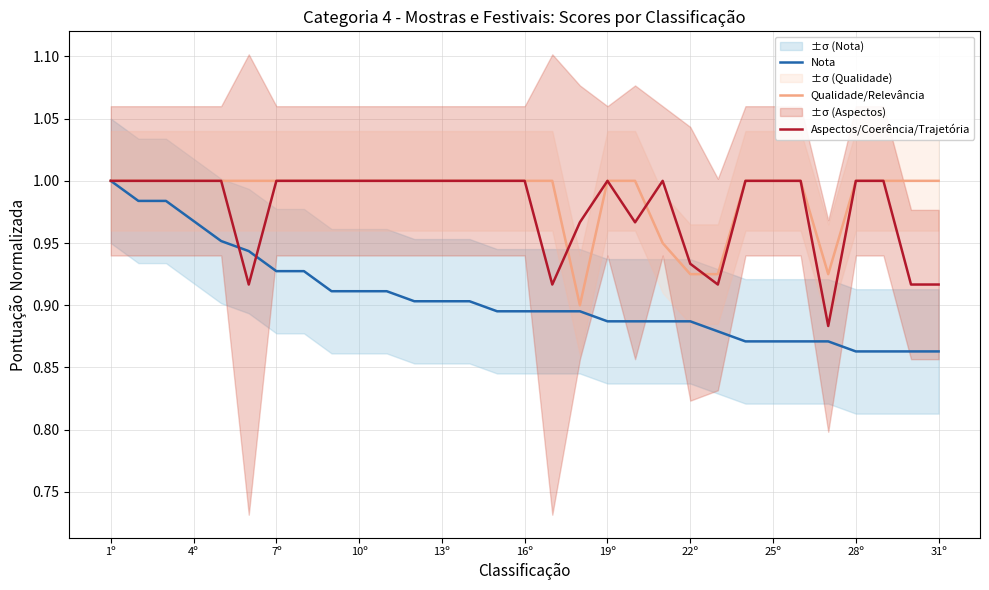

The Qualidade/Relevância series shows 0.2 at 31º. True or false?

False